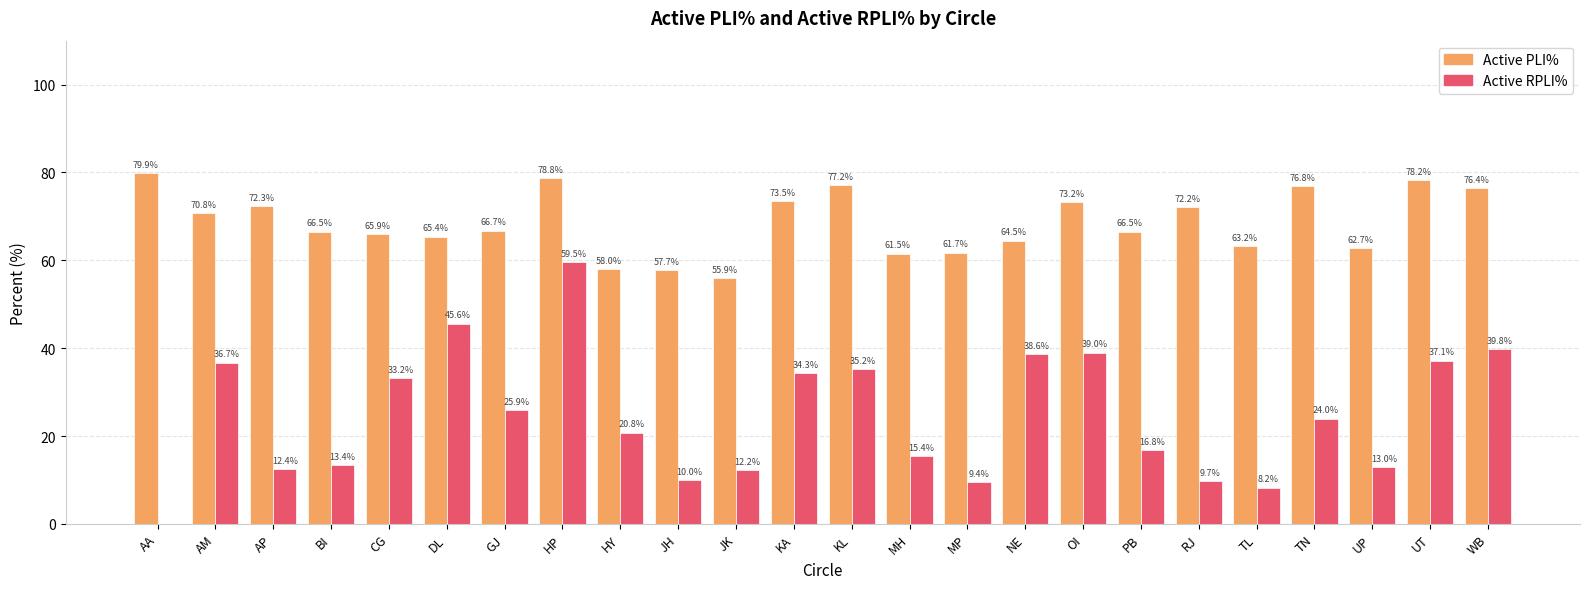

What is the total value across all series at AA?

79.9